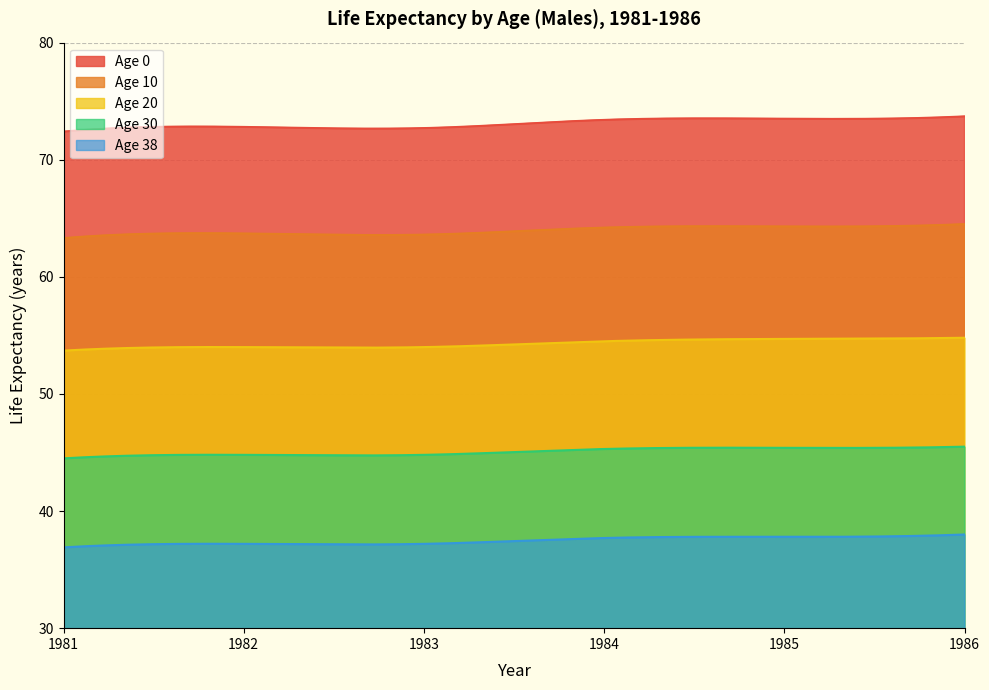

At how many categories does at least one series exceed 50?

300